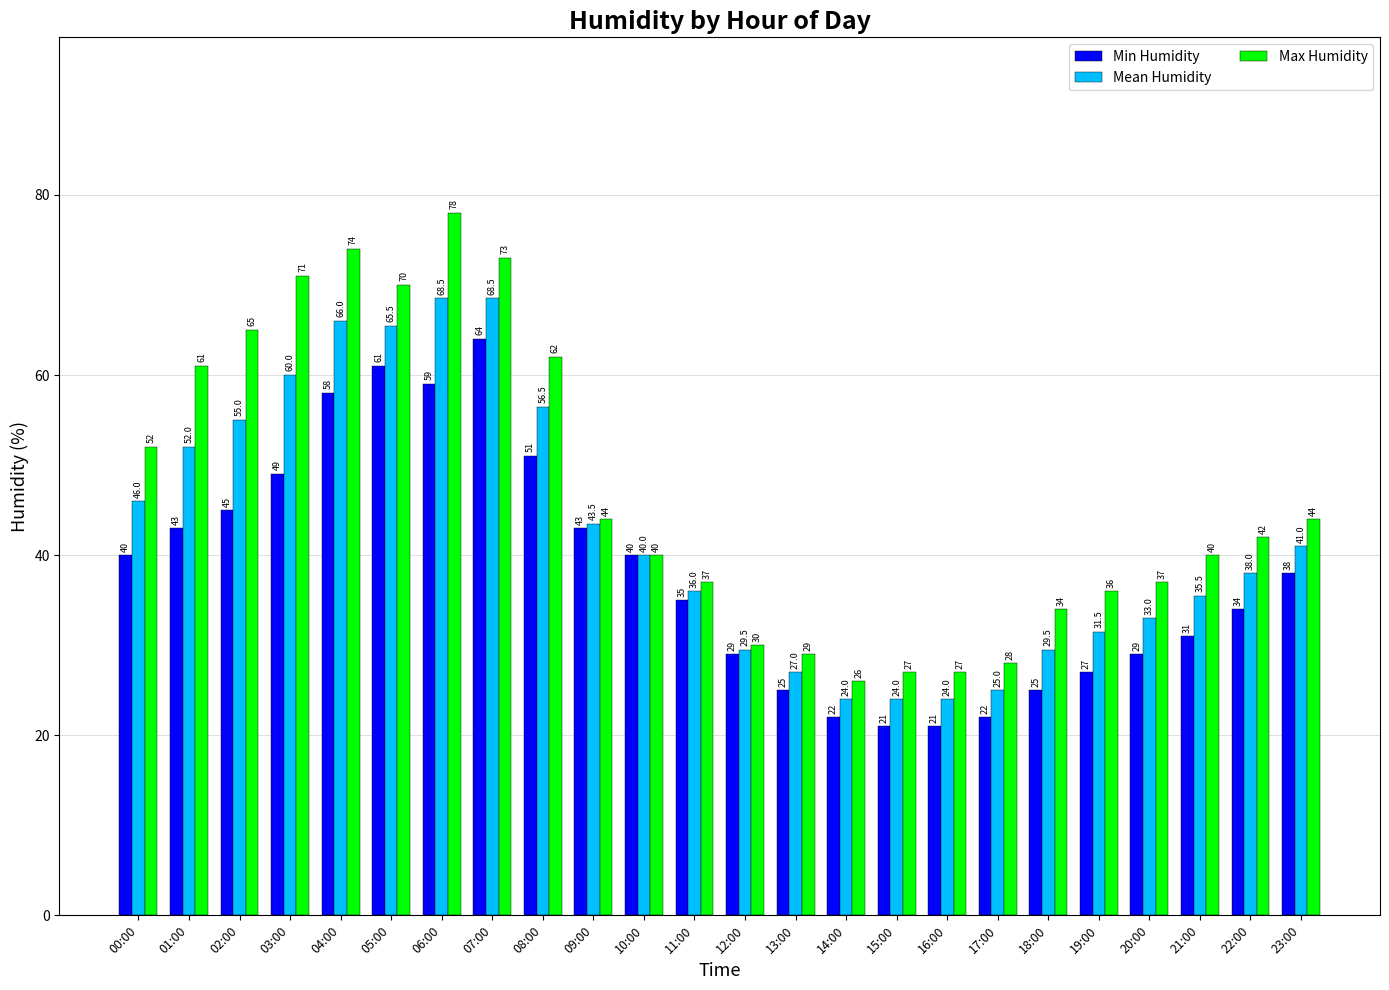

Rank the series by their average value, from highest to lowest.

Max Humidity, Mean Humidity, Min Humidity